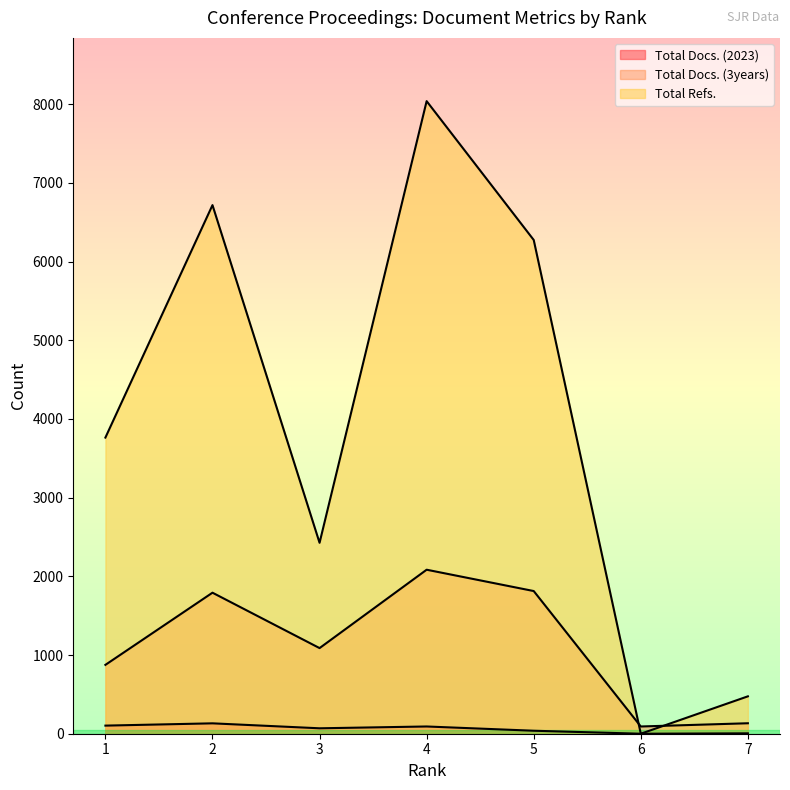

How many lines are shown in the chart?

3